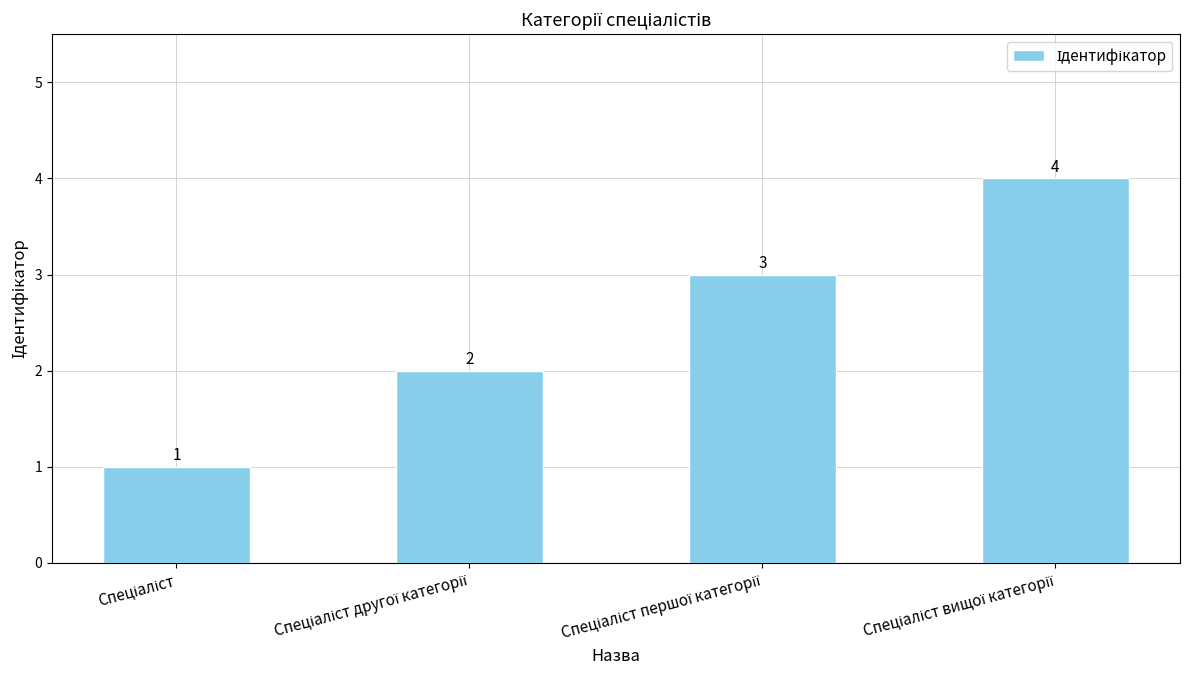

Reading right to left, list all the values displayed in this chart.

4	3	2	1